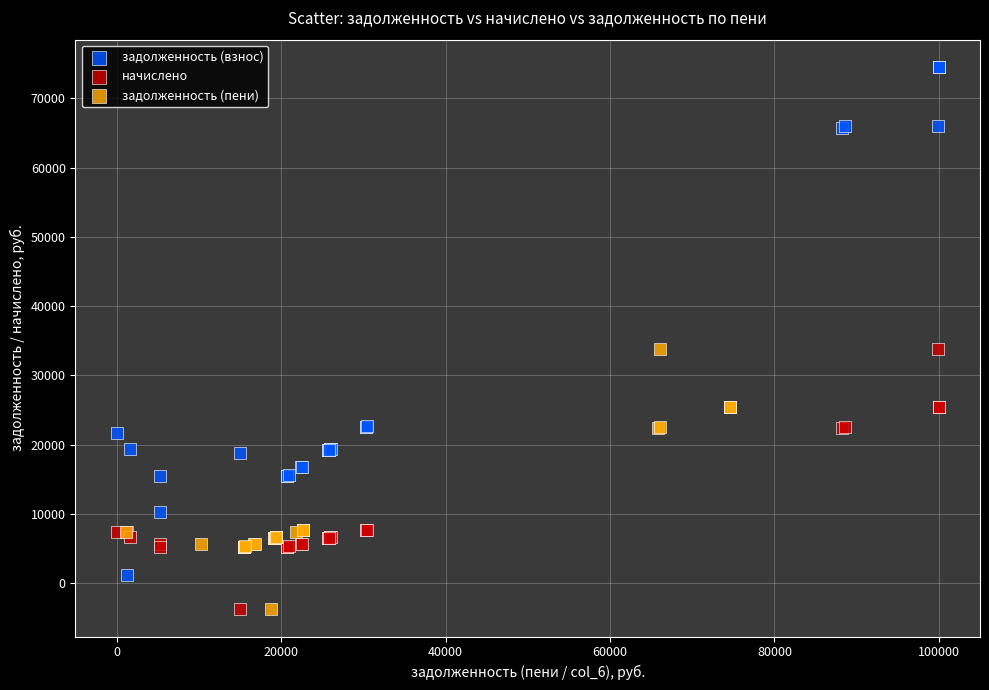

Which series has the largest Y range (max minus min)?

задолженность (взнос)